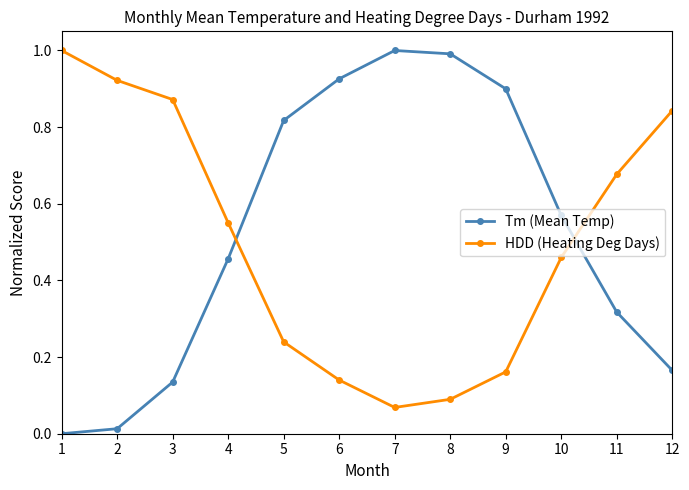

Which category has the lowest value in the Tm (Mean Temp) series?

1